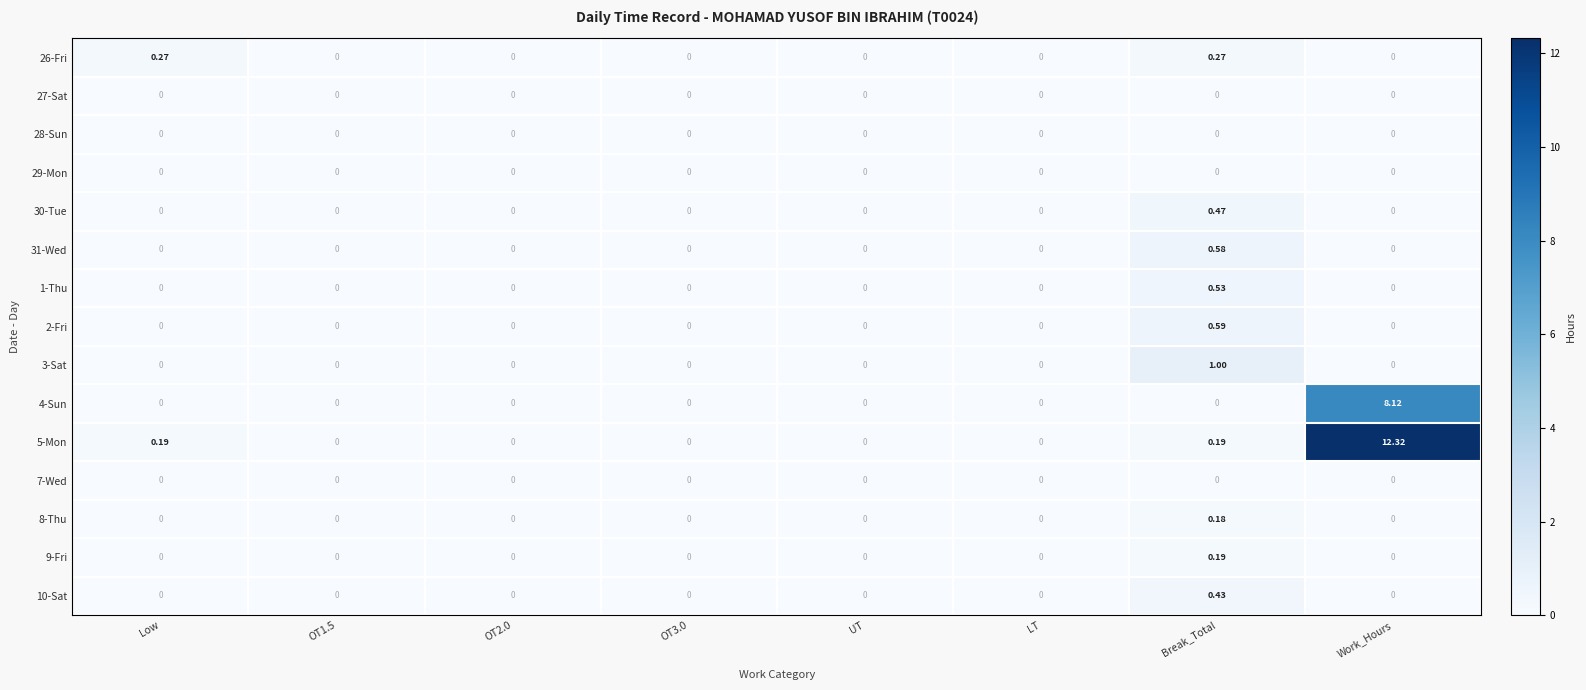

Is the value of 7-Wed at OT2.0 greater than the value of 1-Thu at Break_Total?

No